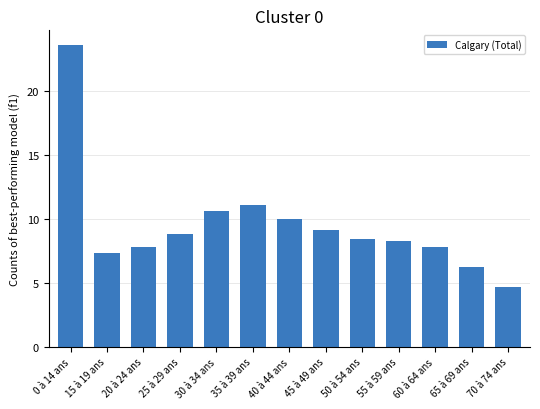

How many series are shown in this chart?

1